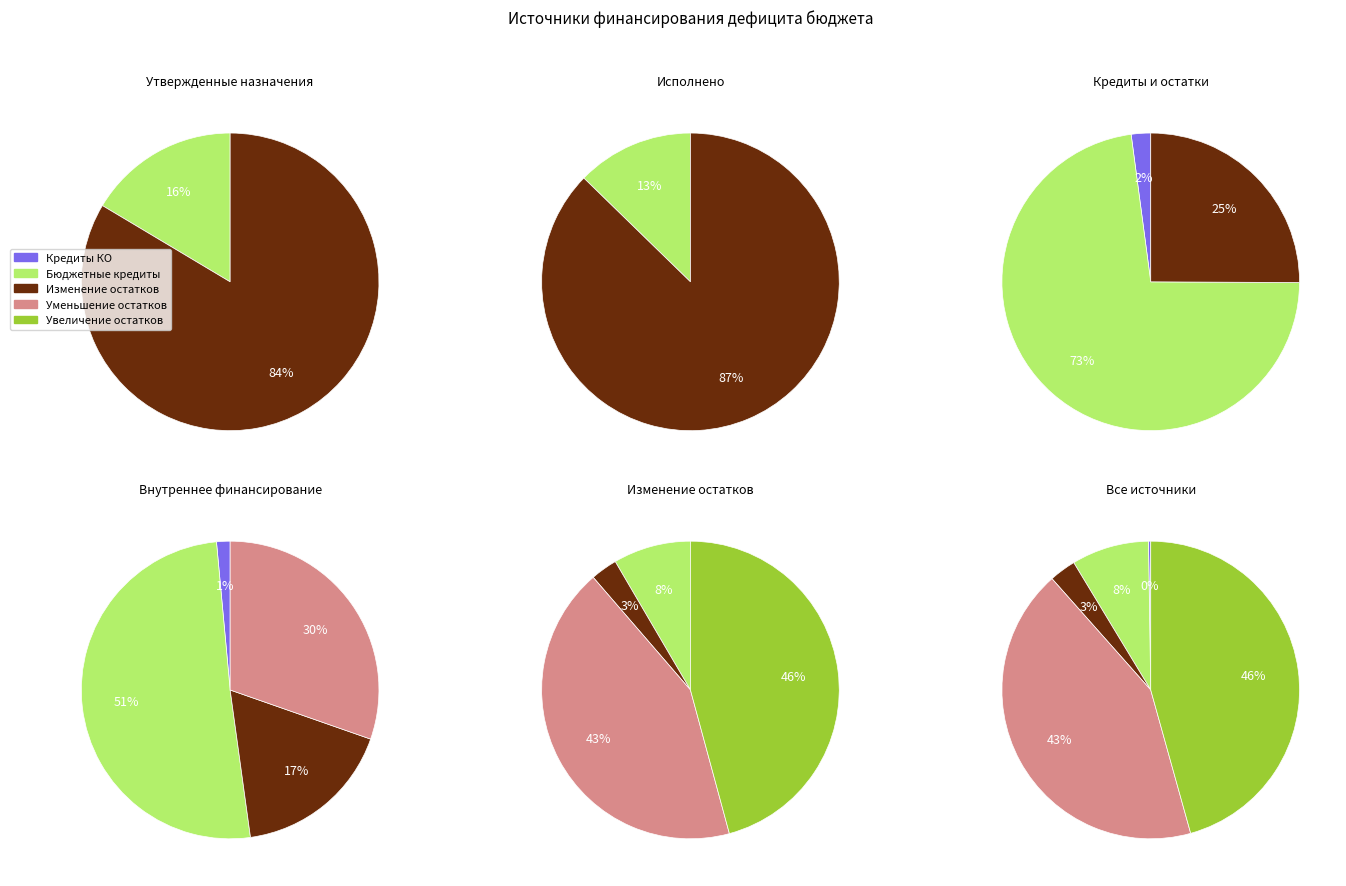

Does Бюджетные кредиты от других бюджетов represent more than half of the total?

No